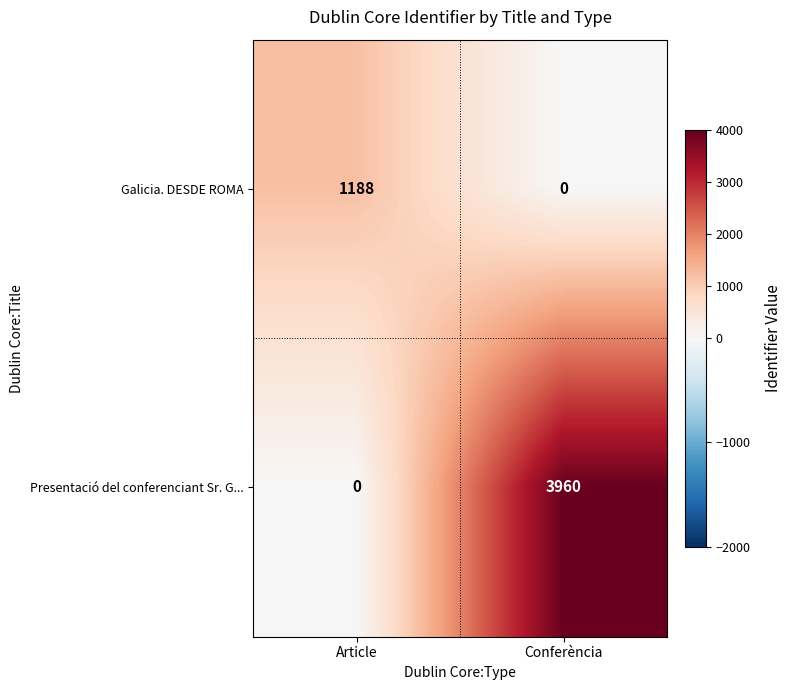

What is the spread (max minus min) of values at Conferència?

3960